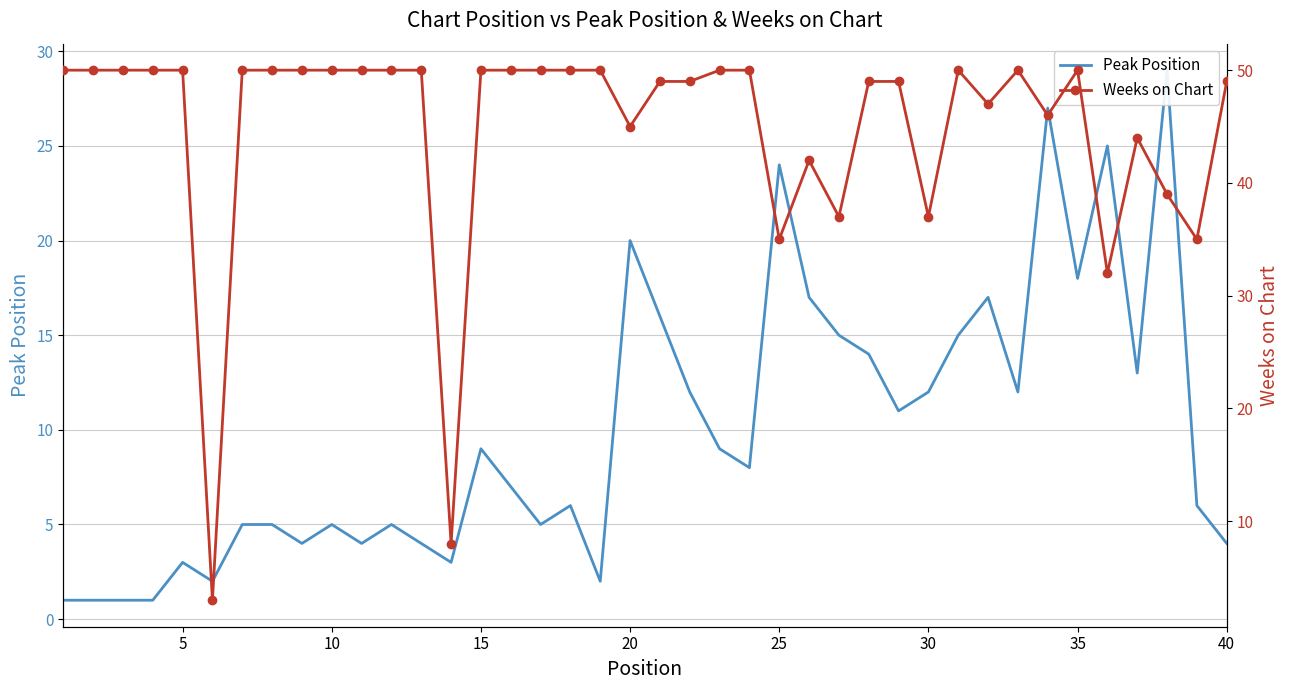

True or false: Weeks on Chart and Peak Position intersect in this chart.

False